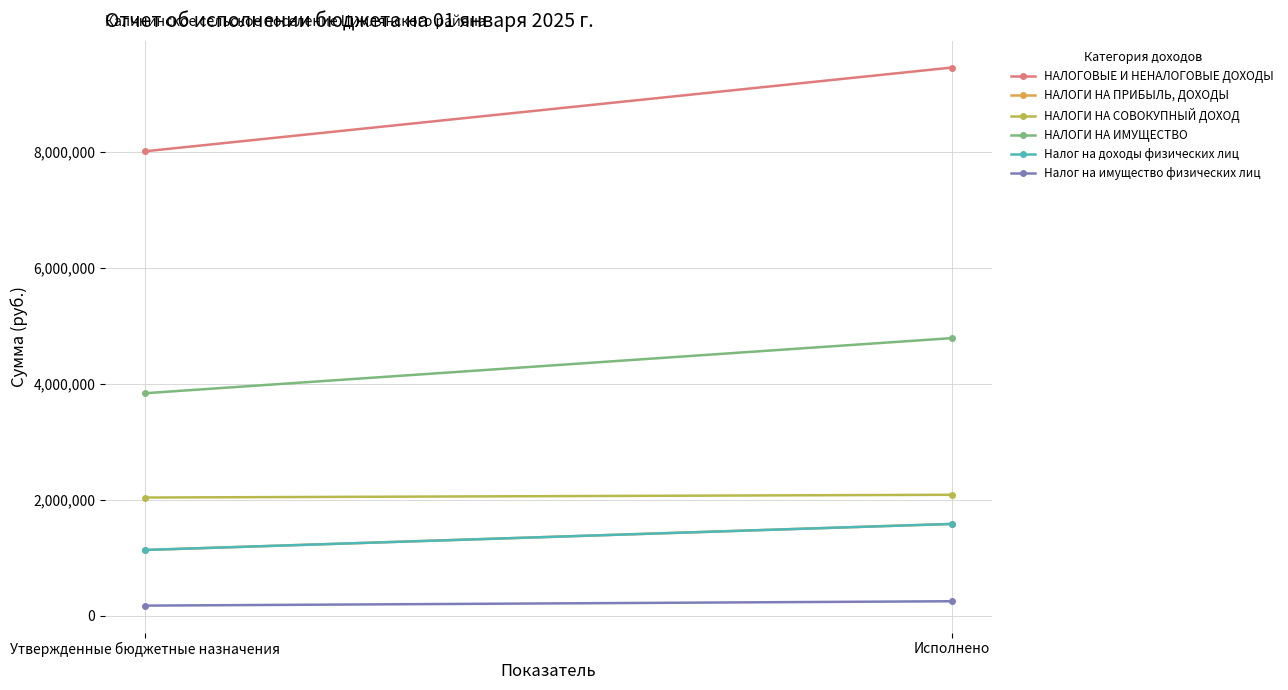

Read the НАЛОГИ НА ПРИБЫЛЬ, ДОХОДЫ value at Исполнено.

1581499.3